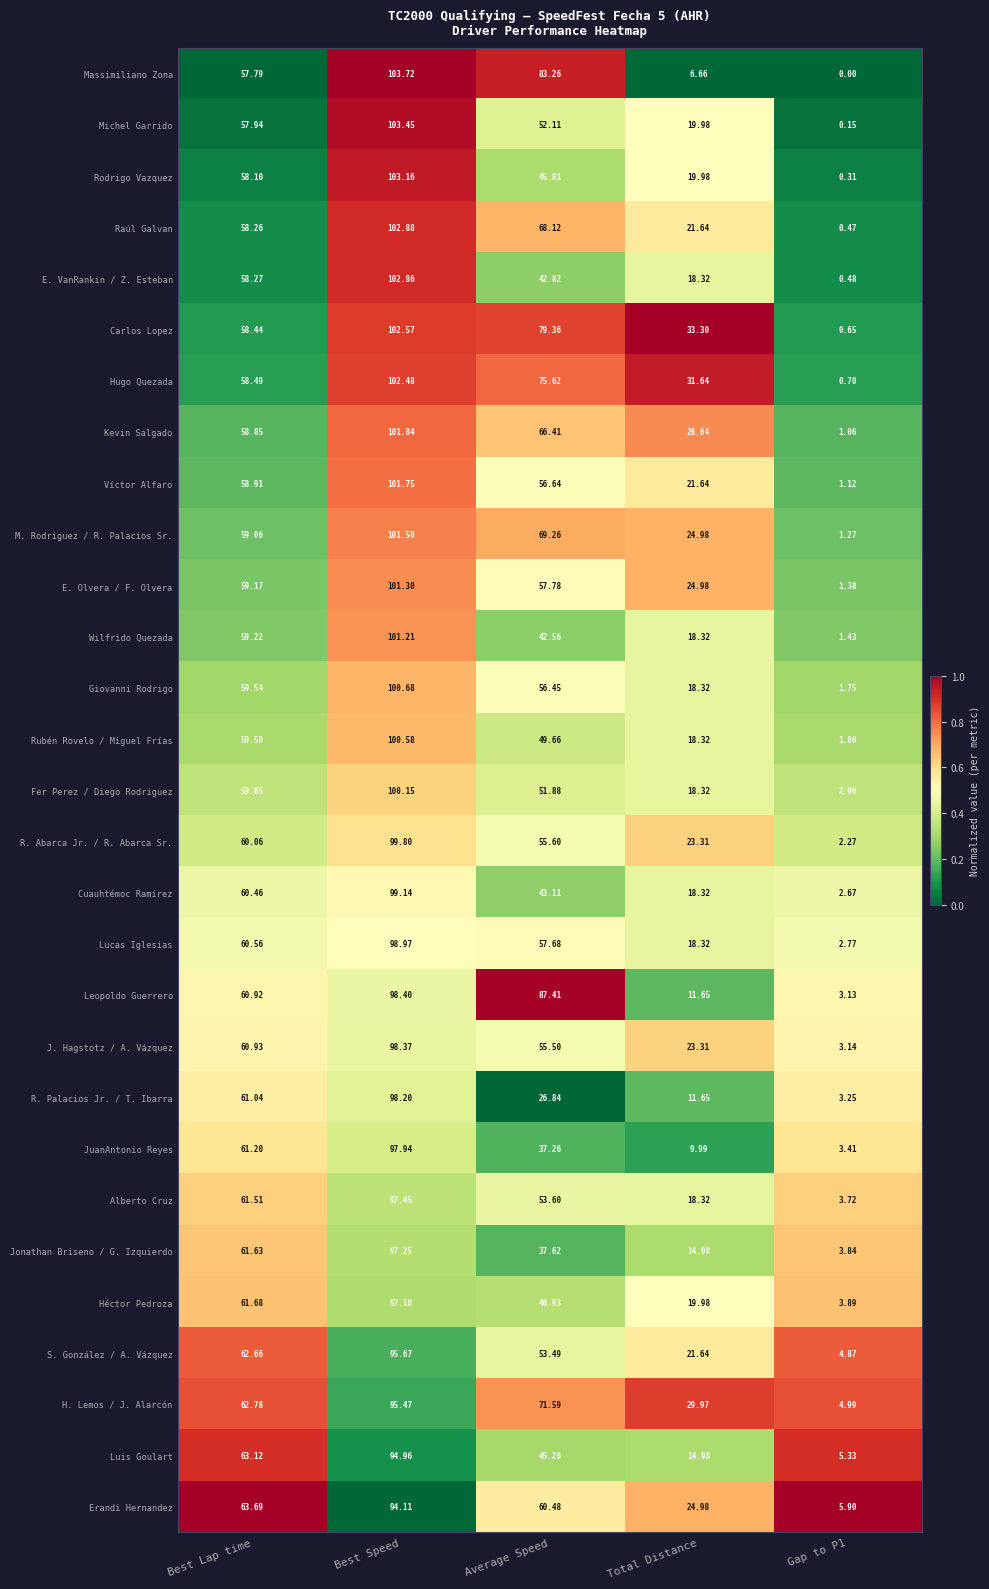

Which series has the widest spread of values?

Massimiliano Zona